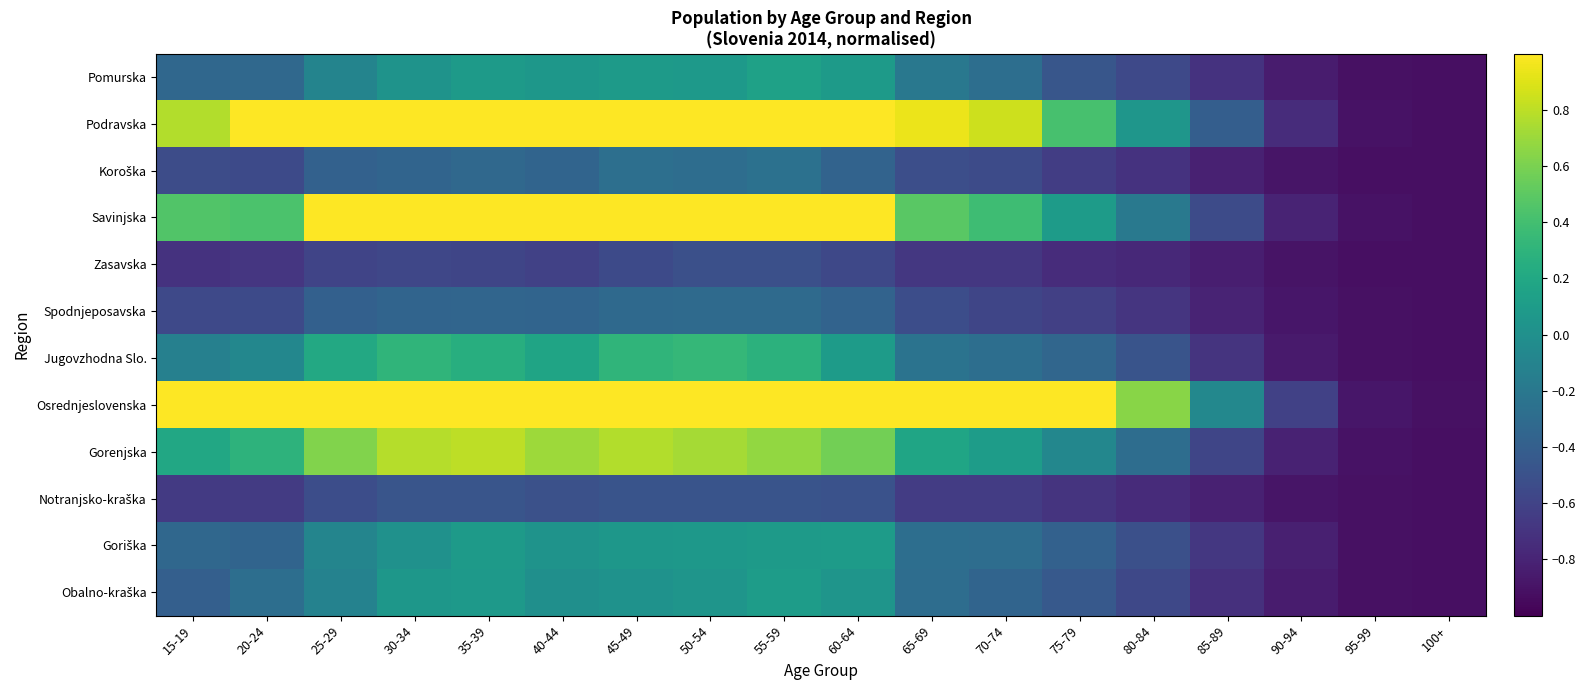

At 35-39, list the series in order from largest to smallest.

Podravska, Savinjska, Osrednjeslovenska, Gorenjska, Jugovzhodna Slo., Goriška, Pomurska, Obalno-kraška, Koroška, Spodnjeposavska, Notranjsko-kraška, Zasavska